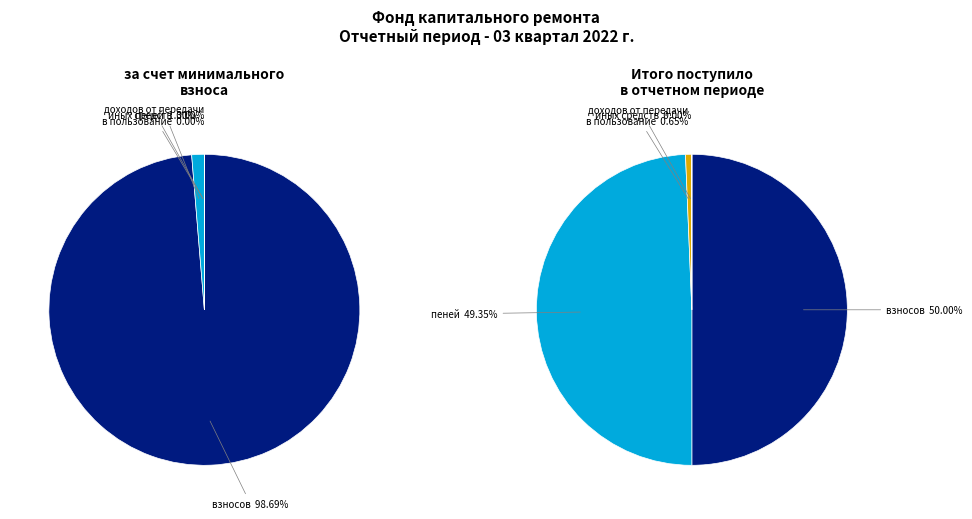

Is пеней the majority of the pie?

No